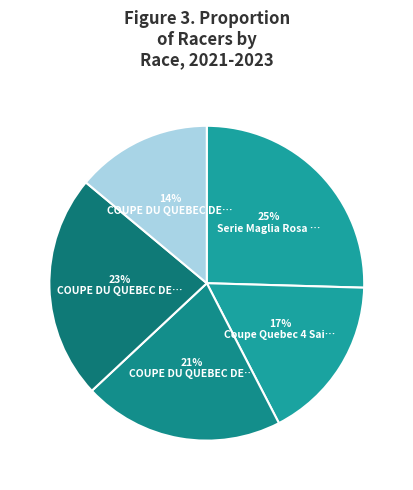

Which category has the smallest portion of the pie?

COUPE DU QUEBEC DE CX 2023 #2